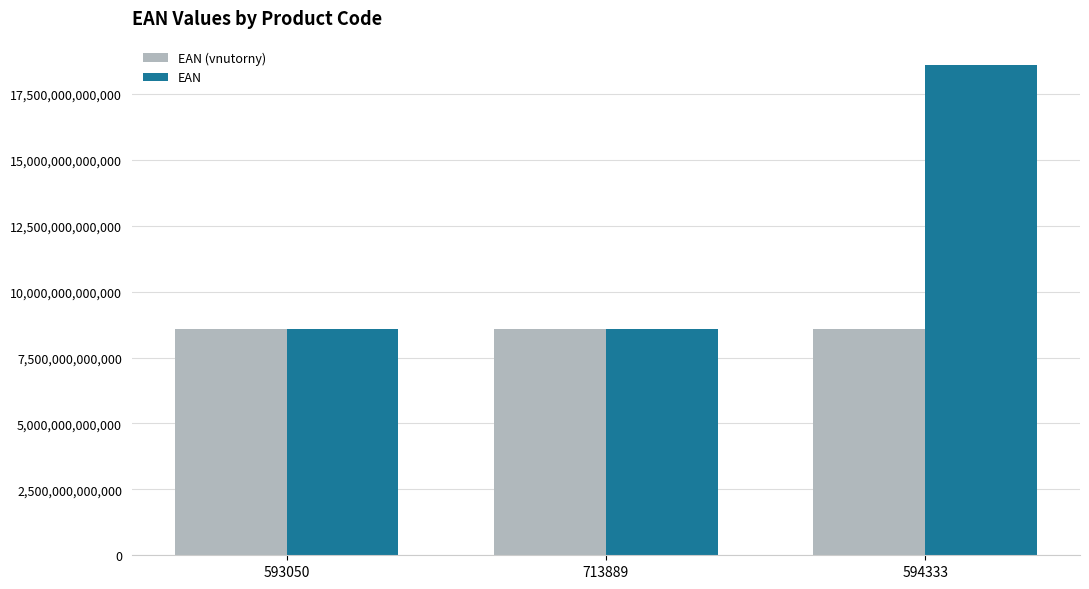

Are the bars grouped side by side (vs. stacked)?

Yes